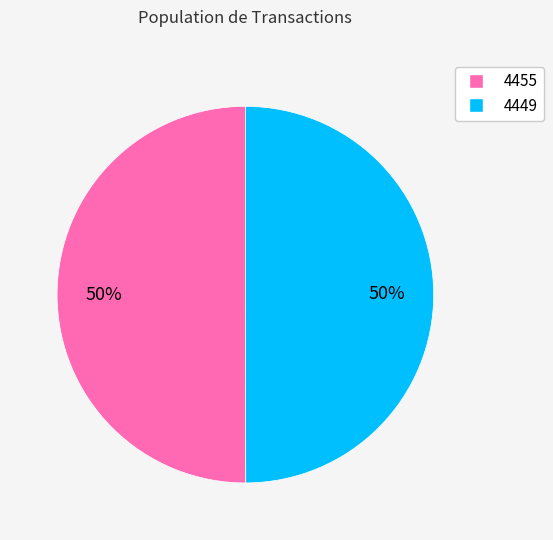

True or false: 4455 accounts for 36% of the total.

False